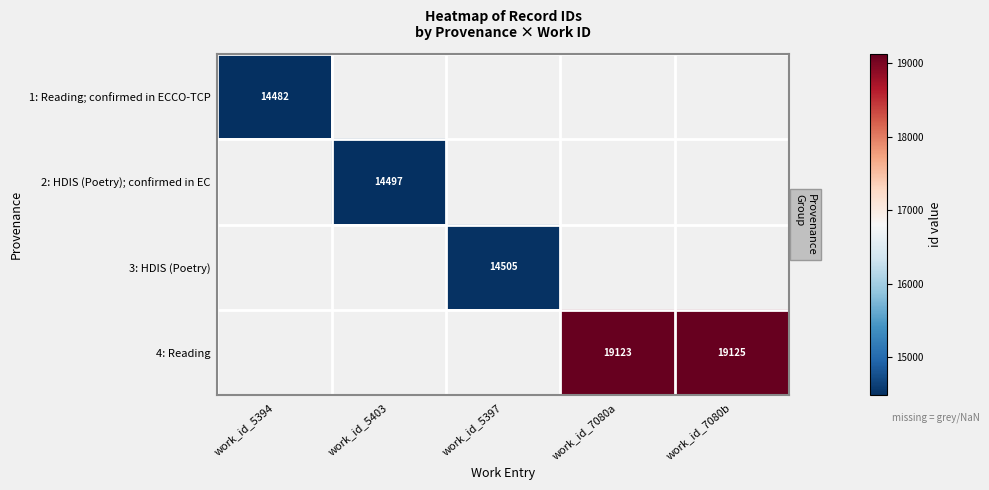

Is it true that 2: HDIS (Poetry); confirmed in EC equals 19596 at work_id_5403?

False